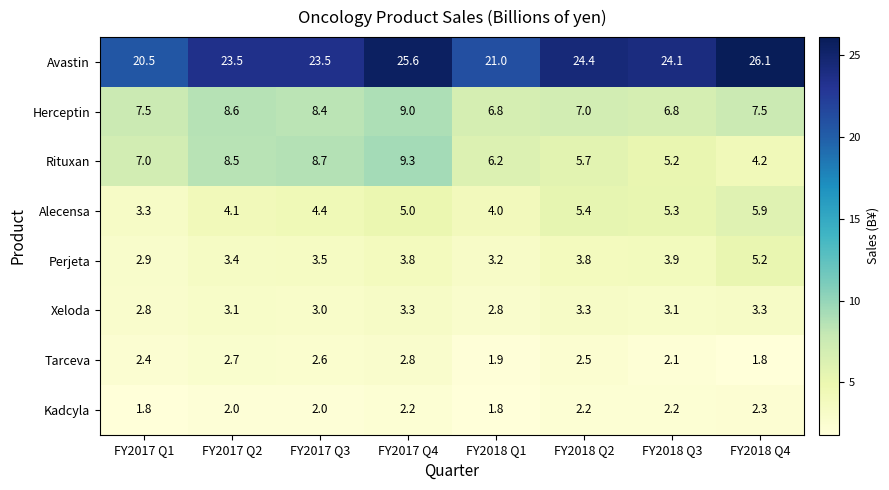

How many data points does each series have?

8